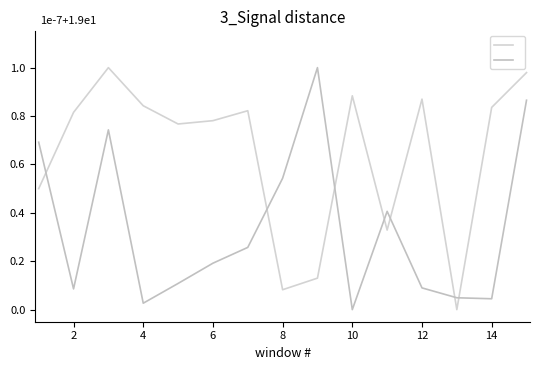

The Seite Von series shows 0.1 at 10. True or false?

False